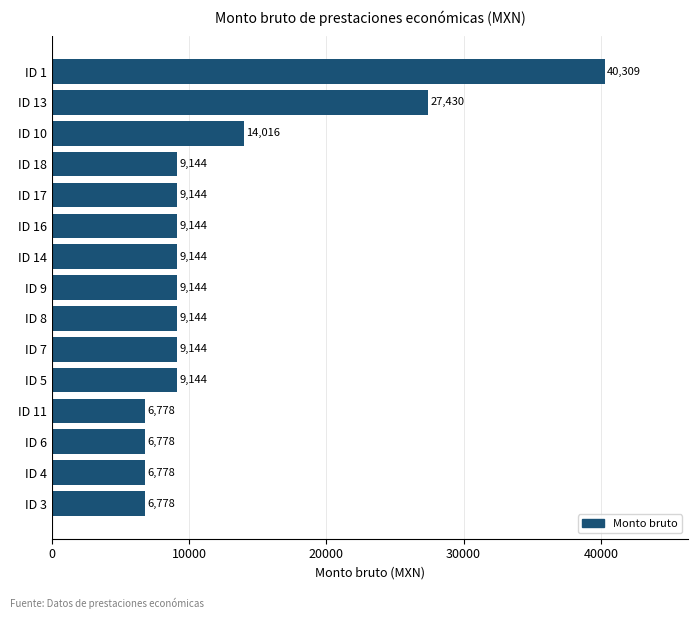

How many values are below 9143?

4